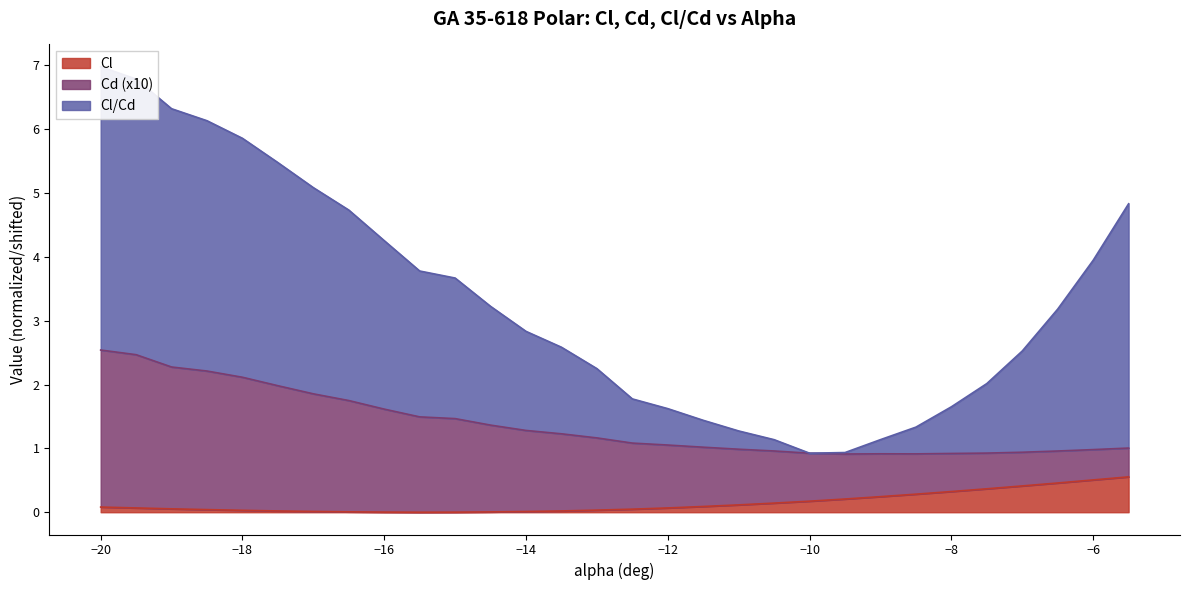

Which series changed the most between -16 and -13.5?

Cl/Cd